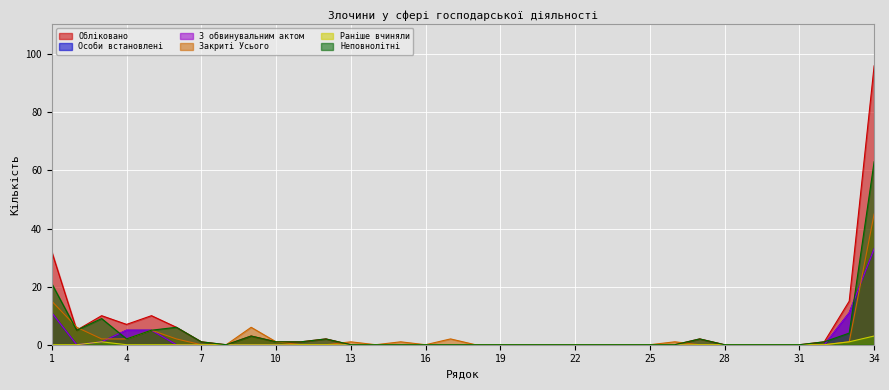

Between 14 and 23, which series saw the biggest shift?

Обліковано